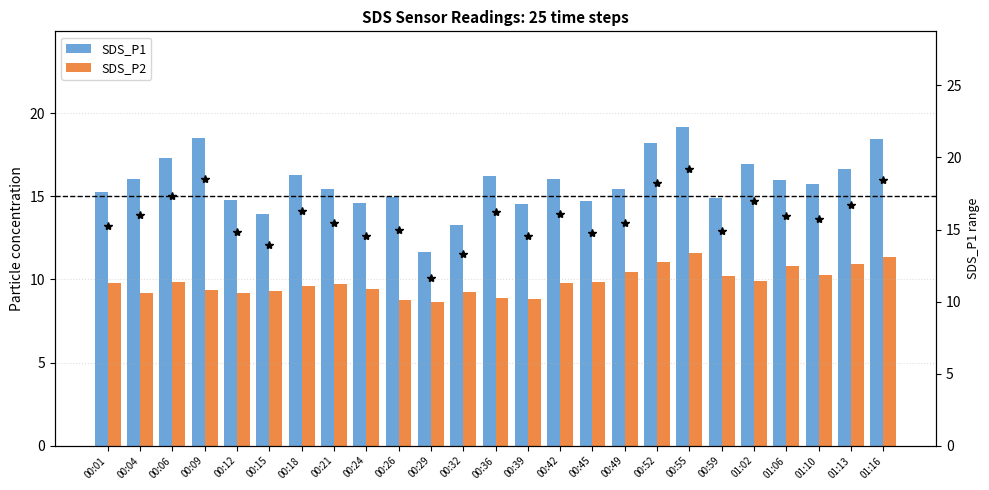

The SDS_P1 series shows 15.7 at 01:10. True or false?

True